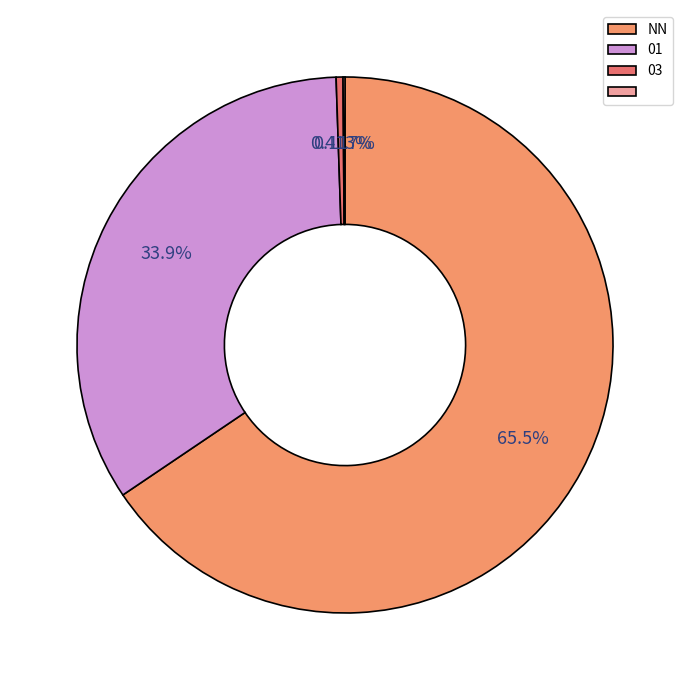

Rank the categories by value from lowest to highest.

03, 01, , NN